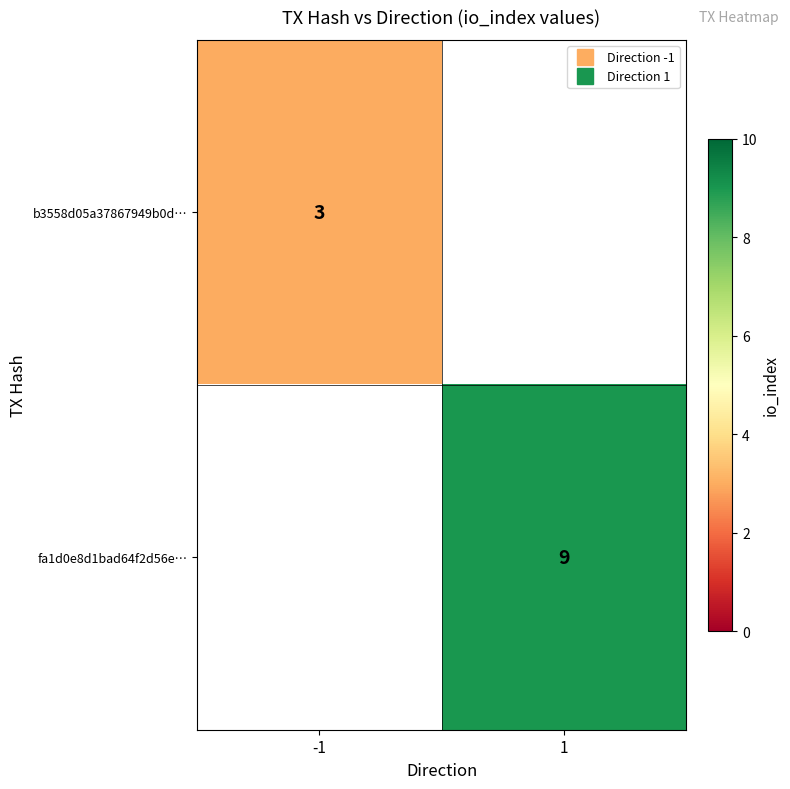

How many categories are shown in the chart?

2